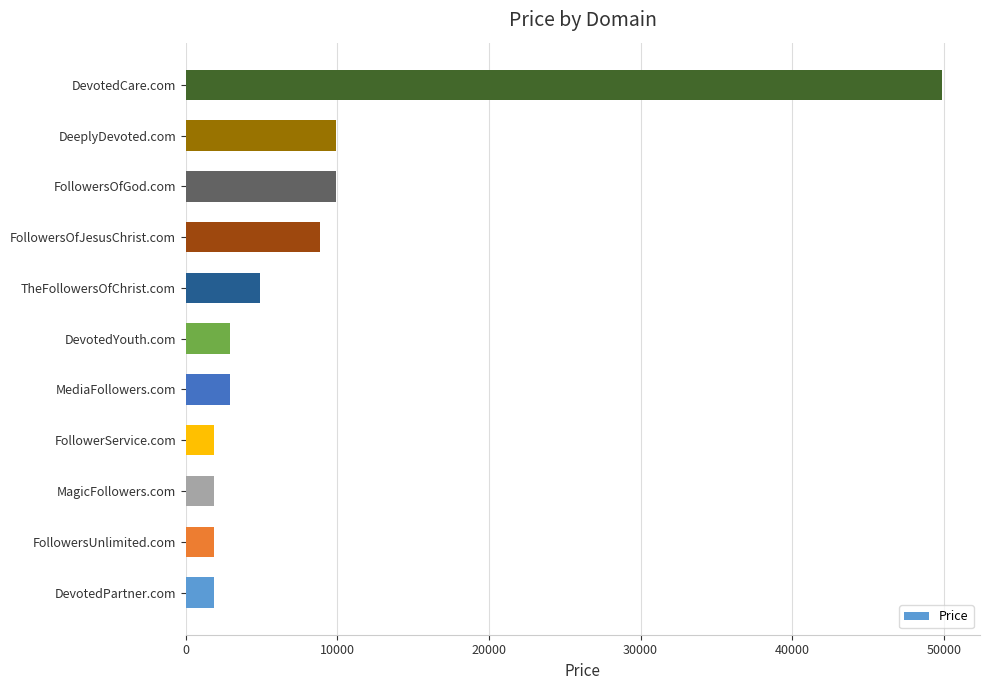

True or false: the data shows 2798 at FollowersOfGod.com.

False